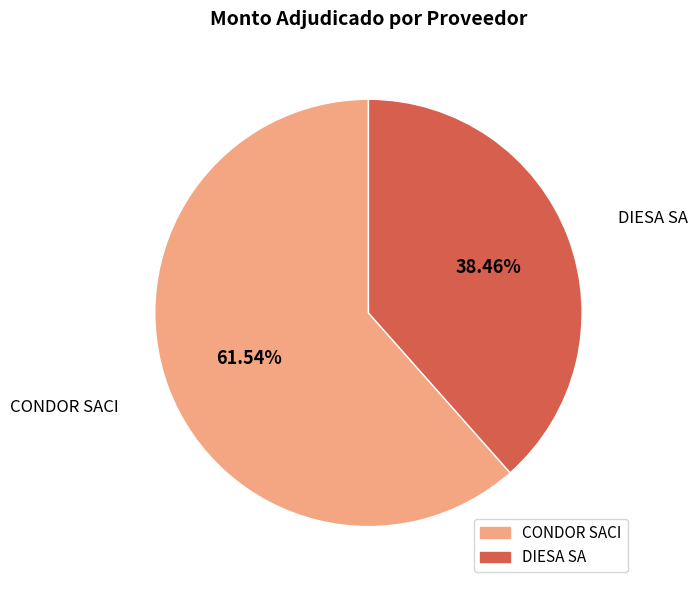

To the nearest percent, what is the average slice percentage?

50%